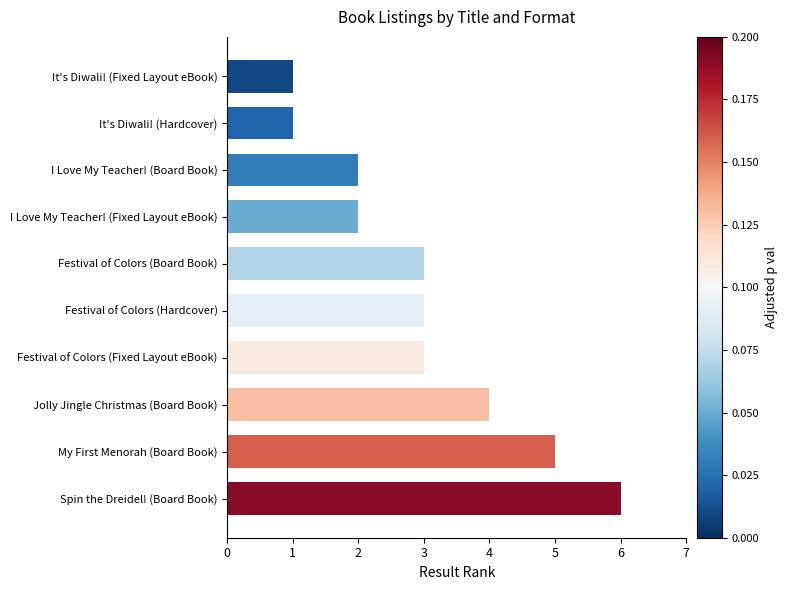

What is the label of the 6th bar from the top?

Festival of Colors (Hardcover)